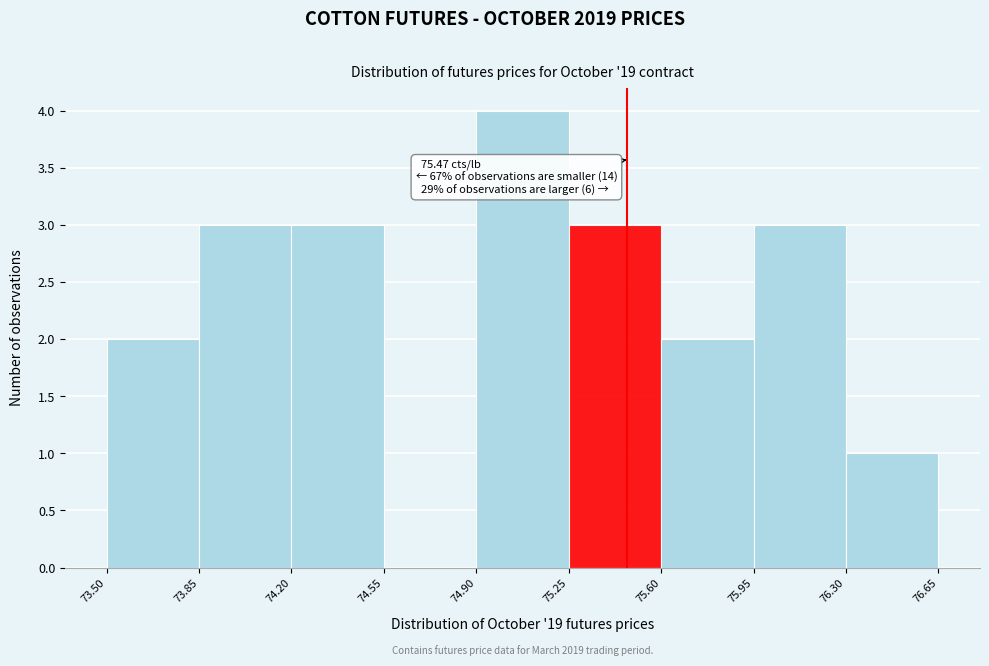

Which range on the x-axis has the tallest bar?

74.90 to 75.25